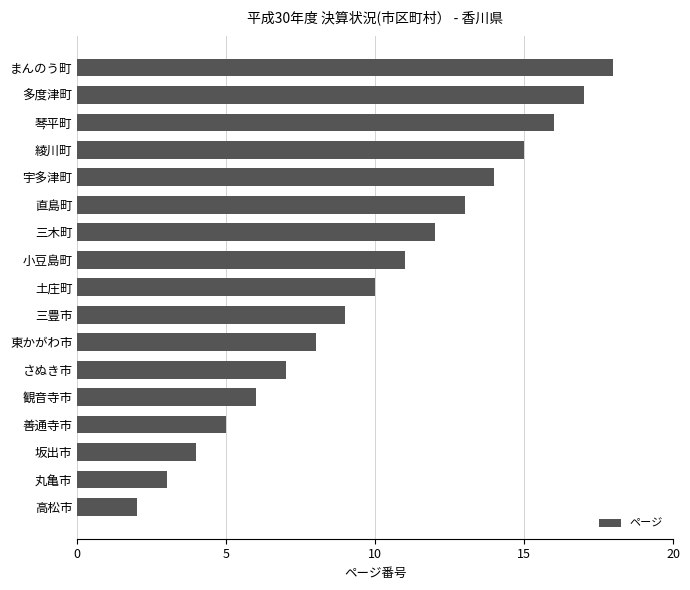

Rank the categories by value from highest to lowest.

まんのう町, 多度津町, 琴平町, 綾川町, 宇多津町, 直島町, 三木町, 小豆島町, 土庄町, 三豊市, 東かがわ市, さぬき市, 観音寺市, 善通寺市, 坂出市, 丸亀市, 高松市